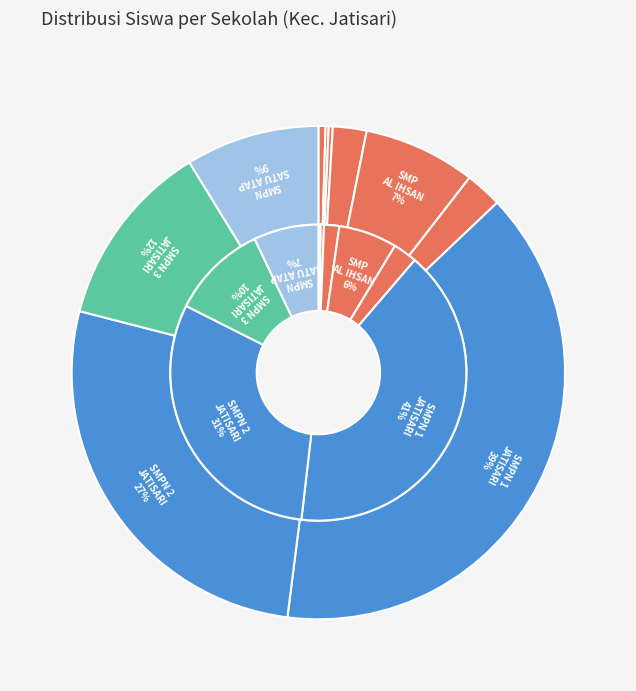

The 6 slice represents 41% of the pie. True or false?

True